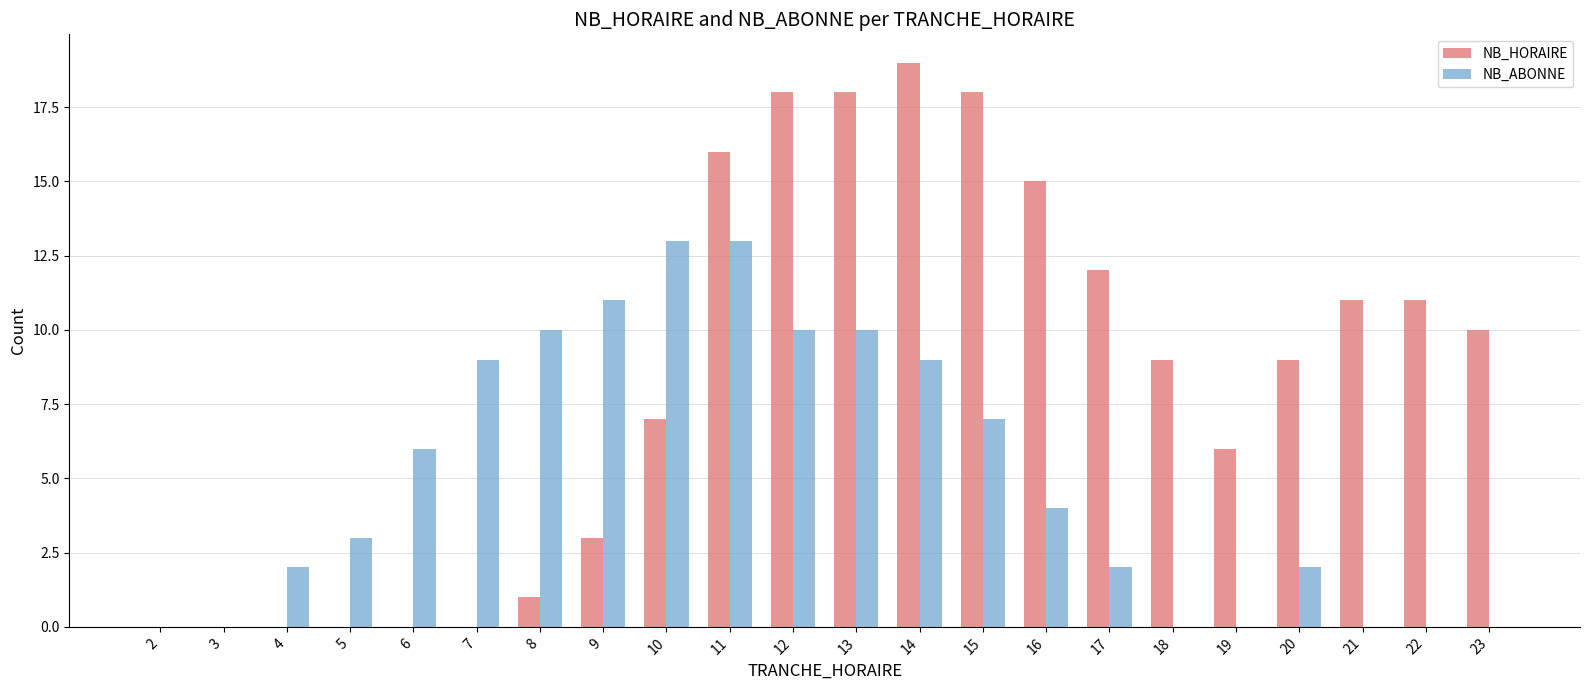

What is the maximum value for NB_ABONNE?

13